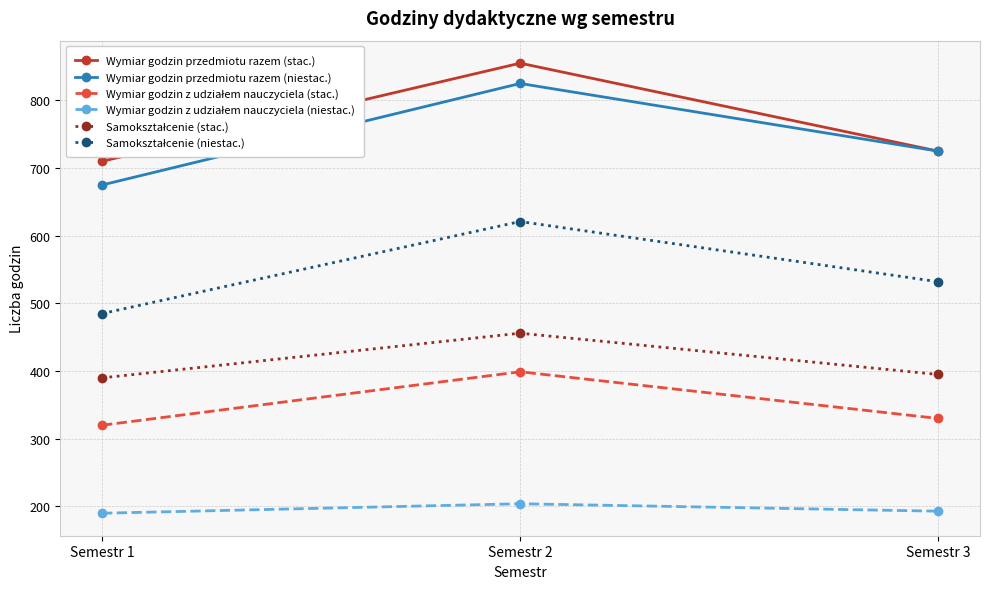

Is the value of Wymiar godzin przedmiotu razem (stac.) at Semestr 2 greater than the value of Samokształcenie (stac.) at Semestr 1?

Yes